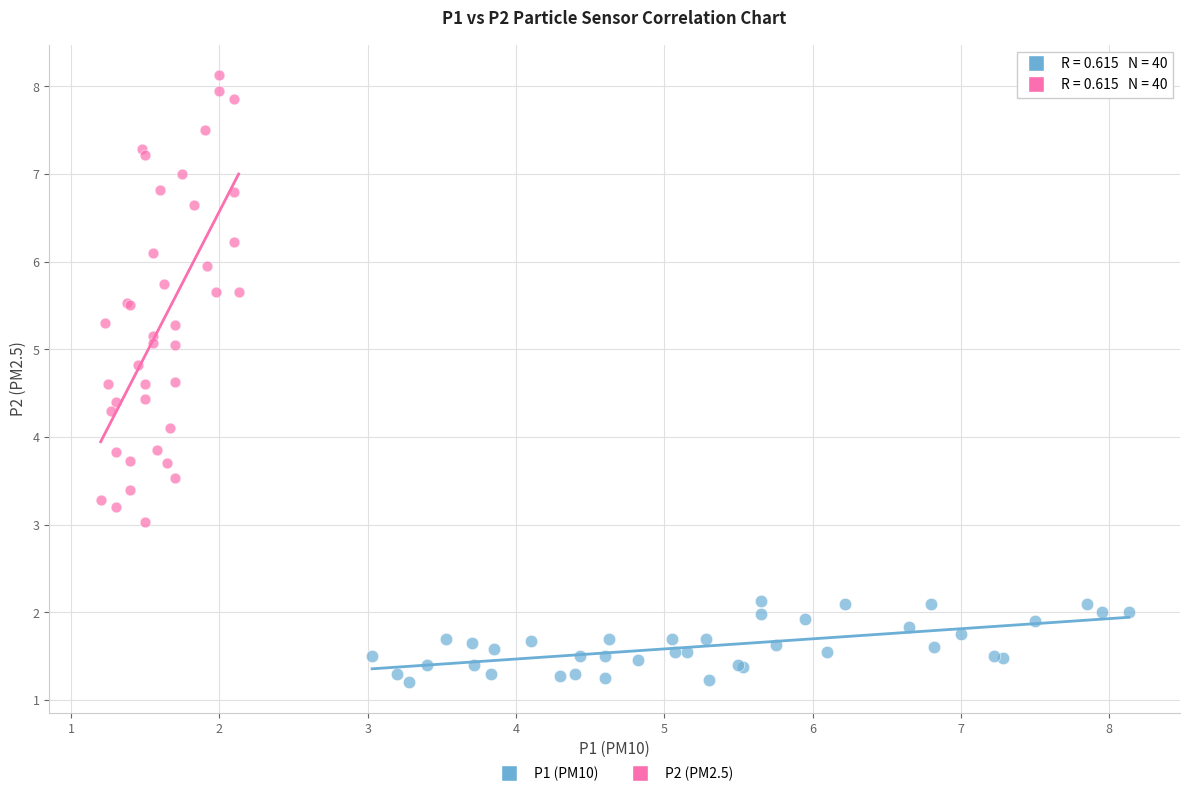

Which series has the widest spread of Y values?

P2 (PM2.5)